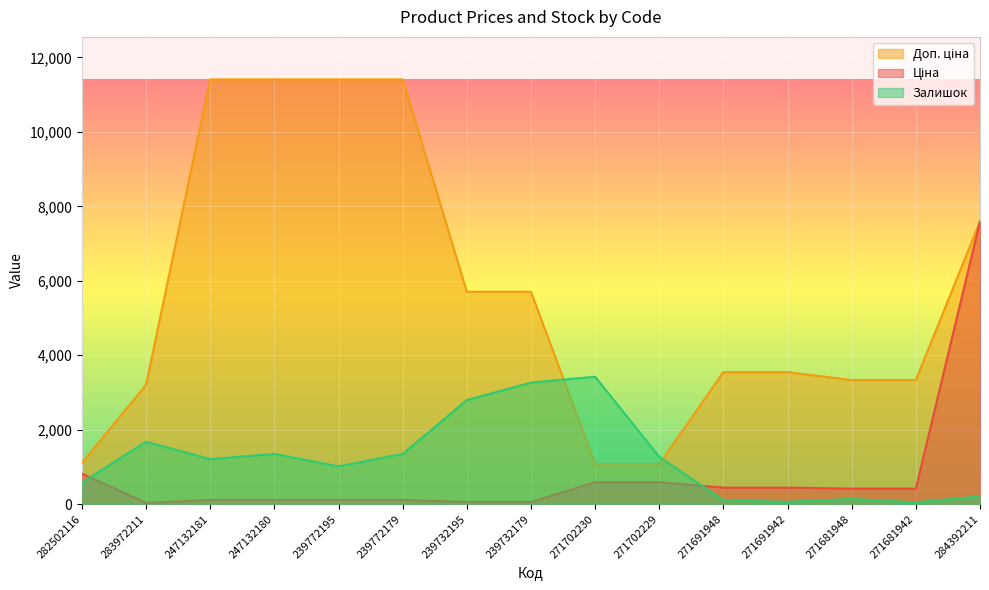

The value of Доп. ціна at 271681948 is 1910.4. True or false?

False